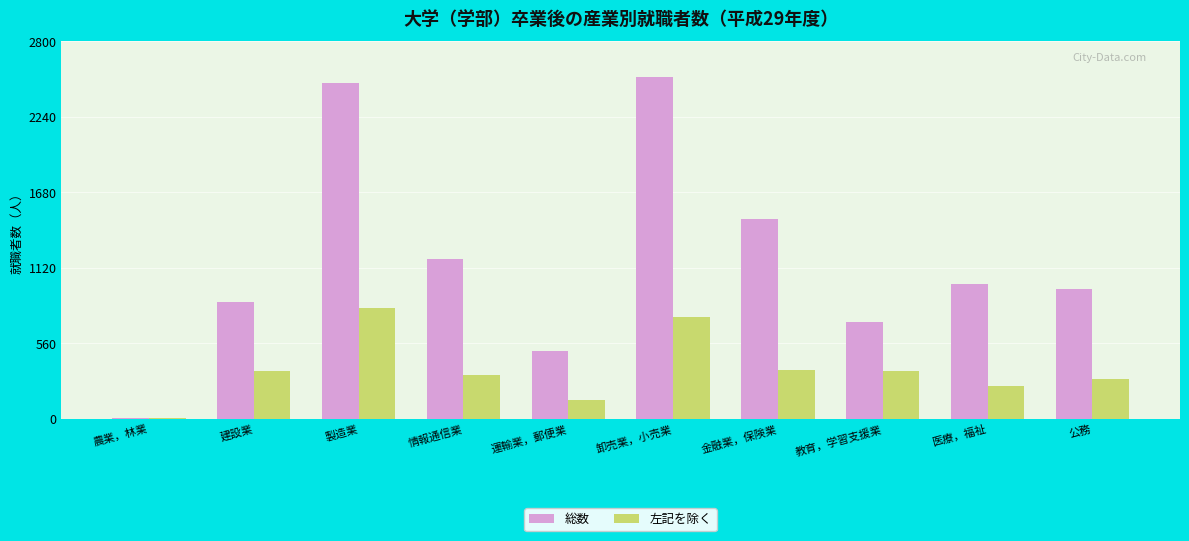

At which label is 総数 closest to 1270?

情報通信業